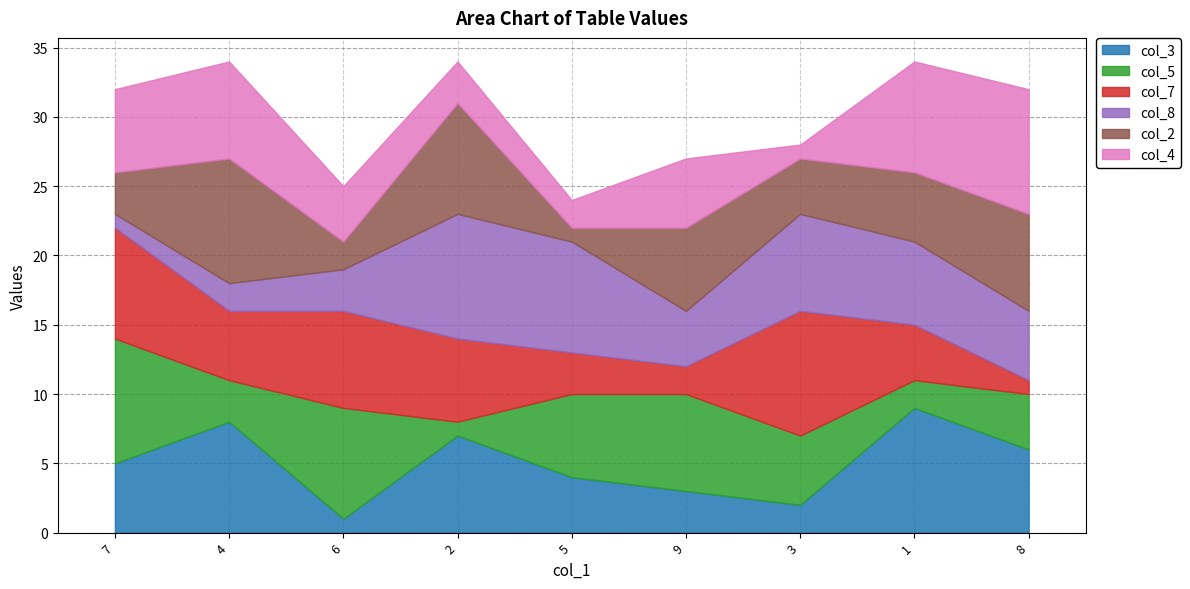

Reading right to left, what are all the values shown in this chart?

col_3: 6	9	2	3	4	7	1	8	5
col_5: 4	2	5	7	6	1	8	3	9
col_7: 1	4	9	2	3	6	7	5	8
col_8: 5	6	7	4	8	9	3	2	1
col_2: 7	5	4	6	1	8	2	9	3
col_4: 9	8	1	5	2	3	4	7	6